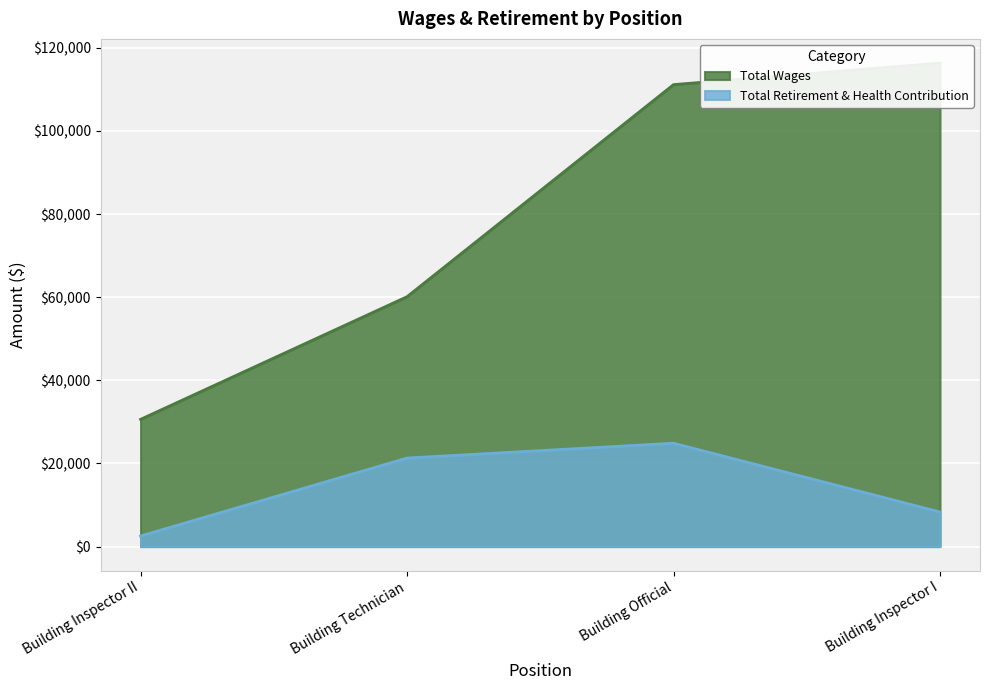

The Total Retirement & Health Contribution series shows 5692 at Building Official. True or false?

False